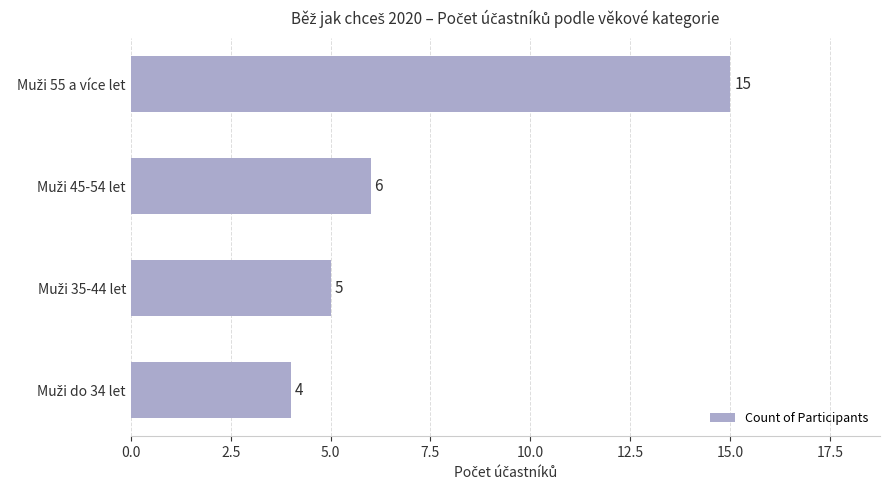

What is the difference between the maximum and minimum values?

11